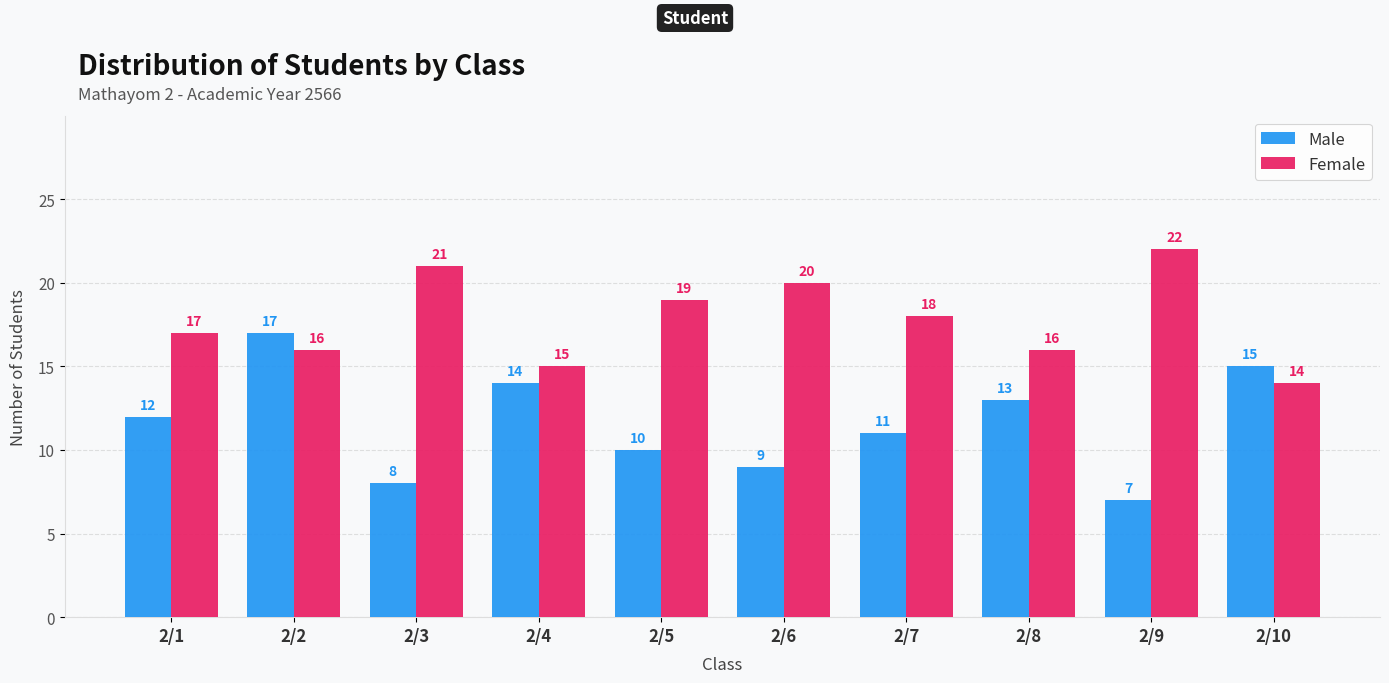

Which series has the widest spread of values?

Male